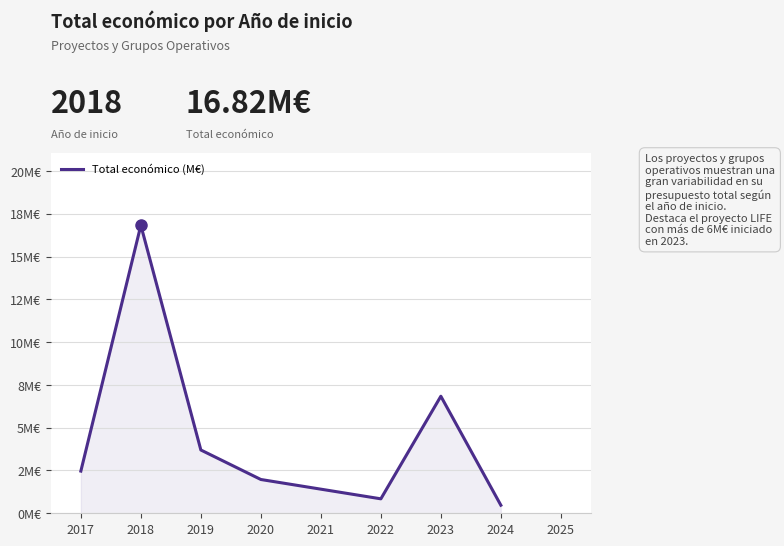

Does the chart display data point markers on the line(s)?

No